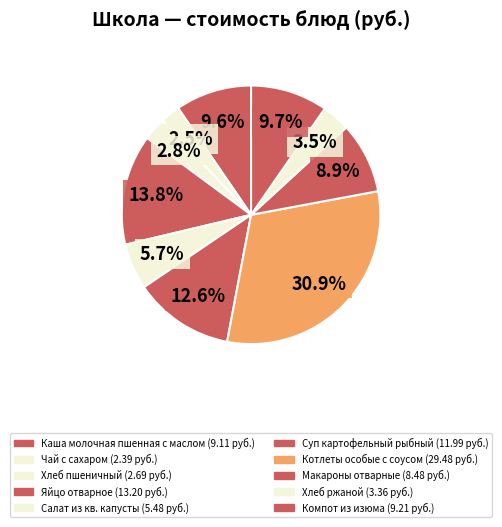

To the nearest percent, what portion does Чай с сахаром represent?

3%